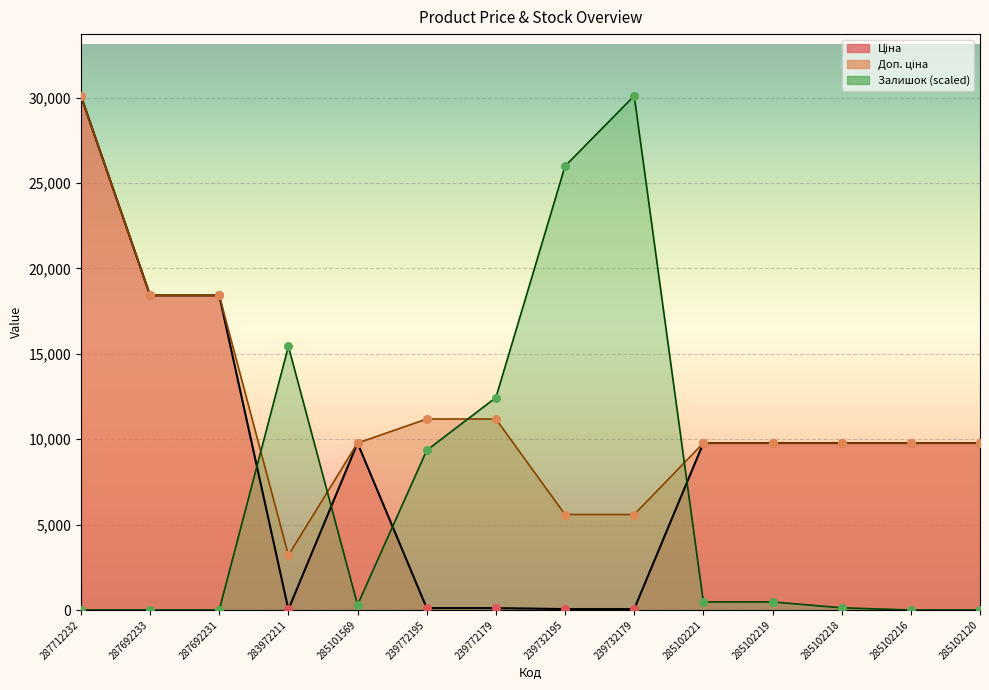

Which series has the largest Y range (max minus min)?

Залишок